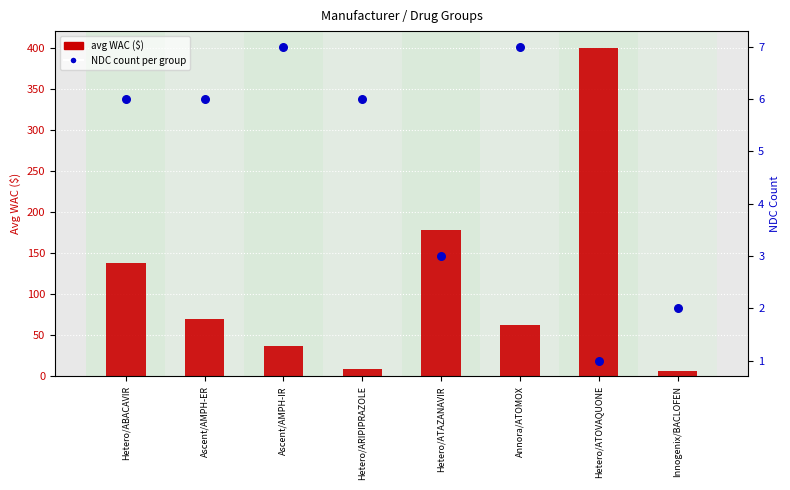

At which category is the sum across all series the highest?

Hetero/ATOVAQUONE